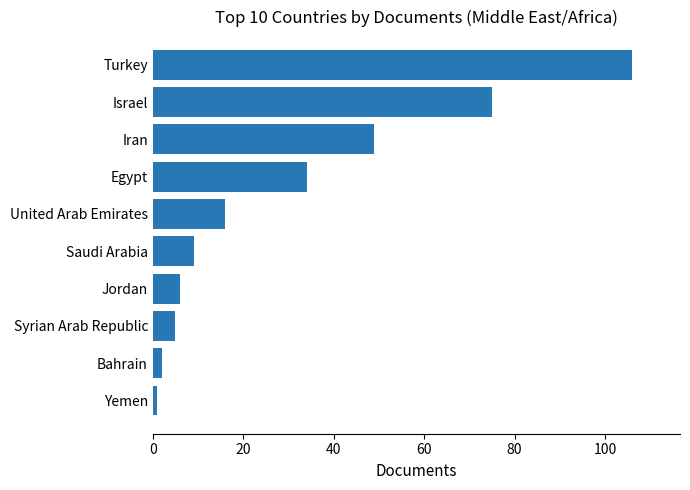

What is the difference between the second highest and minimum values?

74